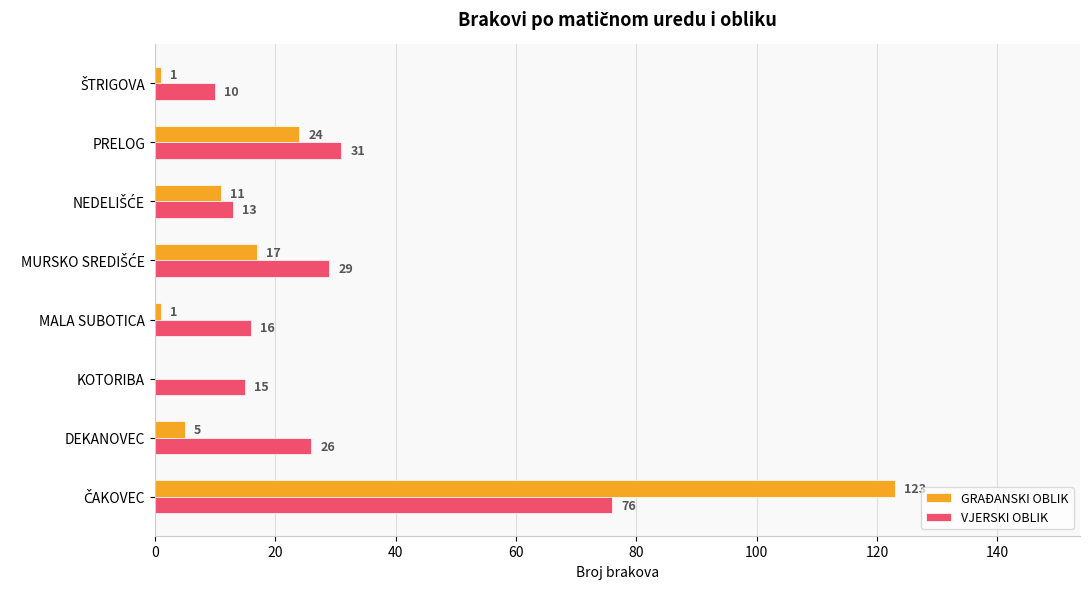

What is the maximum value shown in the chart?

123